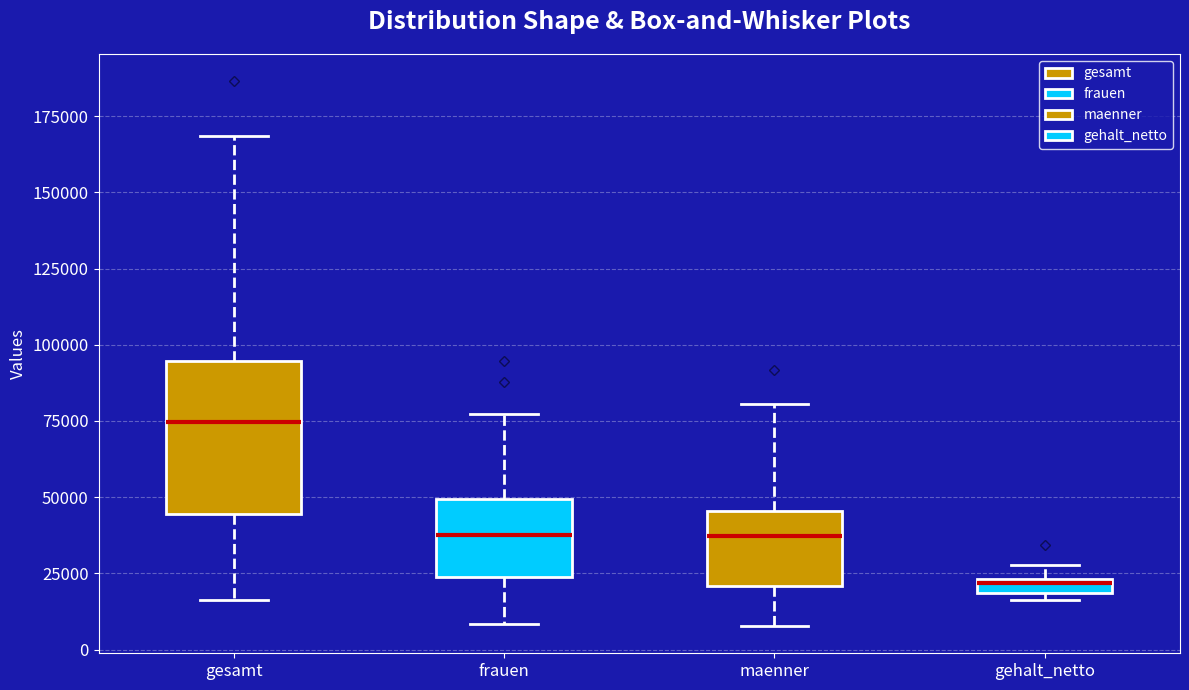

Where does the lower whisker of the box for gesamt end on the y-axis? The values are not printed on the chart, so give them approximately, as read against the axis.

15000